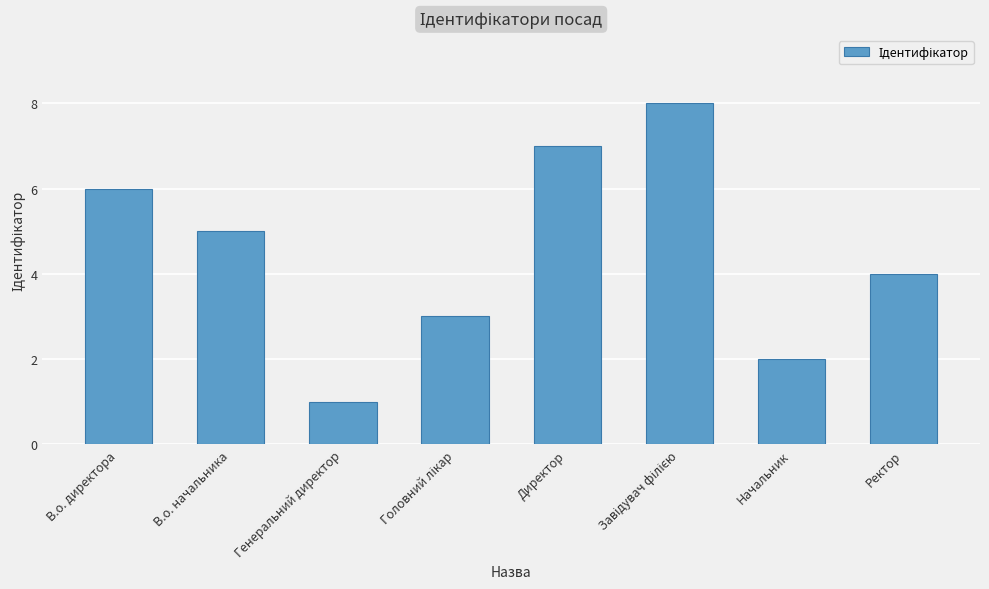

Which category has the lowest value across all series?

Генеральний директор